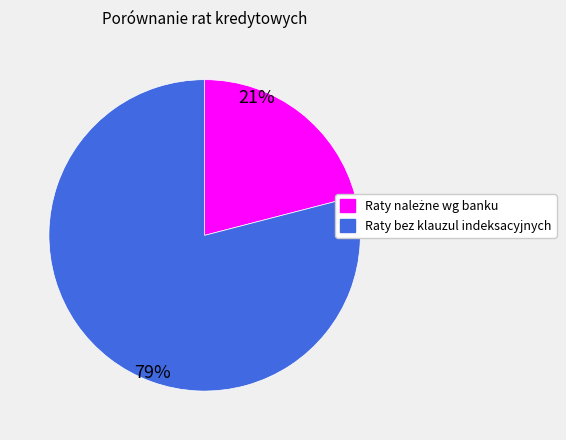

To the nearest percent, what is the average slice percentage?

50%